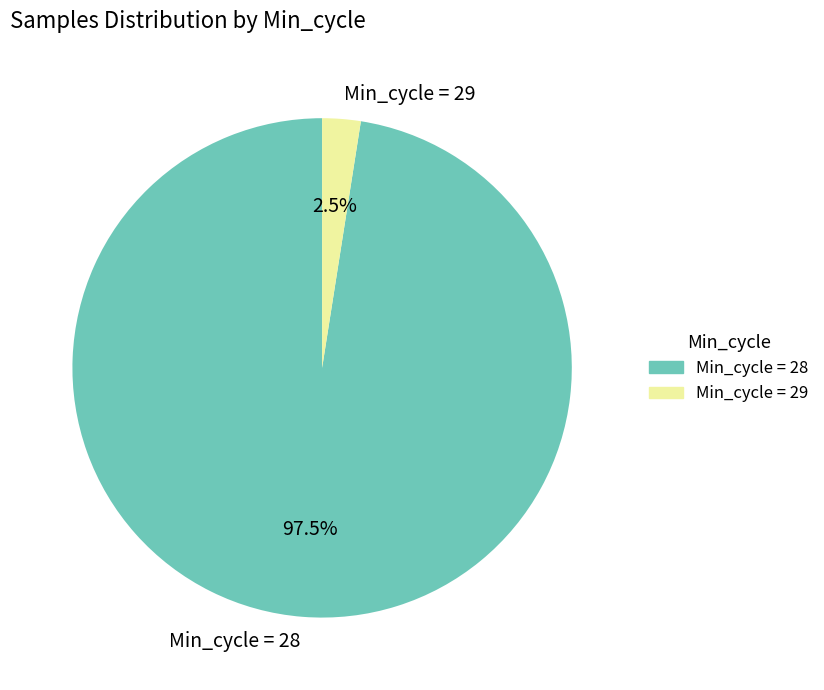

Is there a majority slice in this chart?

Yes